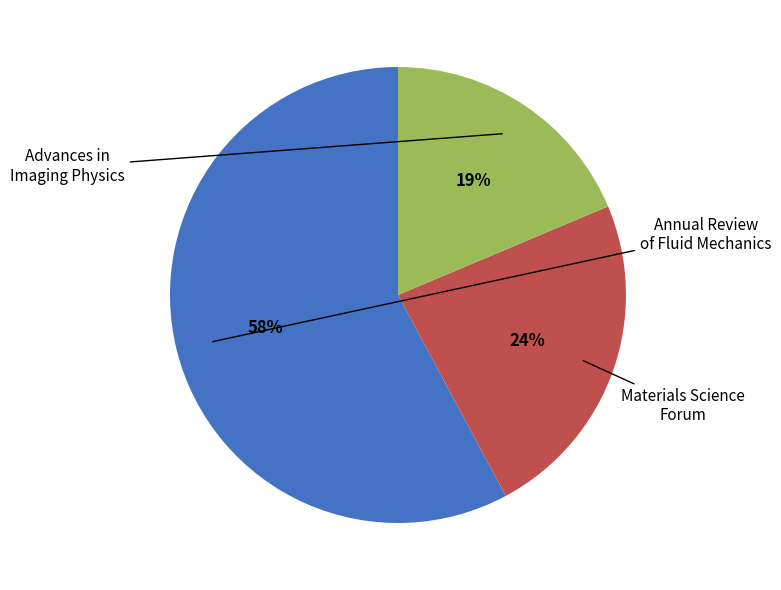

To the nearest percent, what is the difference between the largest and smallest slice percentages?

39%